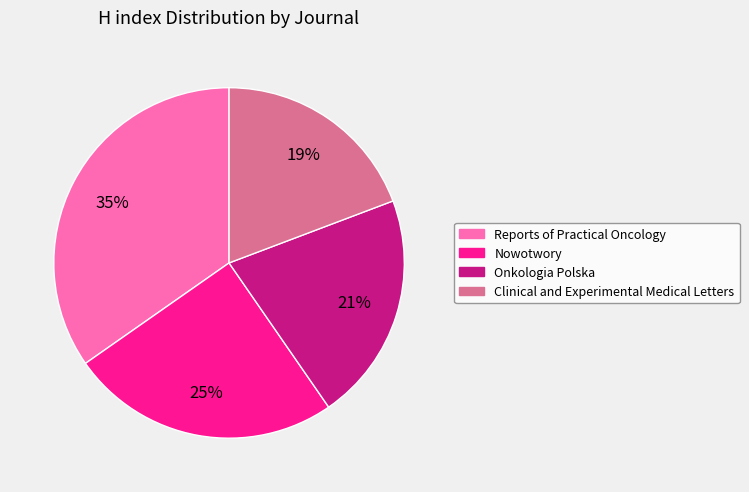

Approximately how many times larger is the value at Clinical and Experimental Medical Letters compared to Onkologia Polska?

0.9